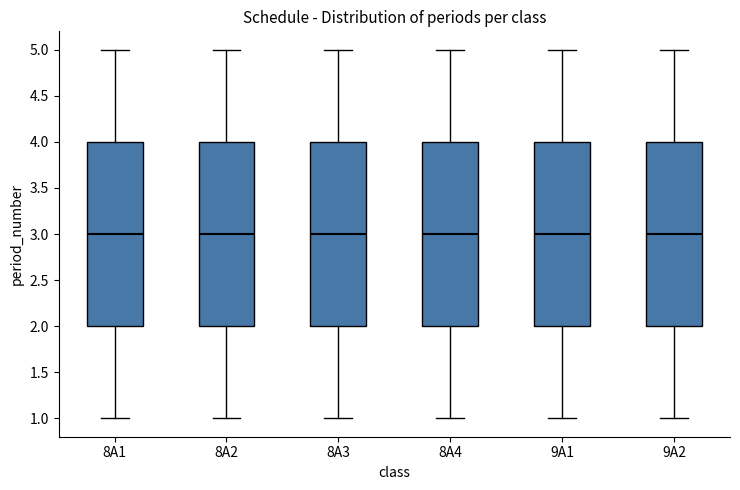

Reading left to right, transcribe this box plot: for each box, give where its median line is, the range the box spans, and where its two whiskers end, as read against the y-axis. The values are not printed on the chart, so give them approximately, as read against the axis.

8A1: median 3, box 2 to 4, whiskers 1 to 5
8A2: median 3, box 2 to 4, whiskers 1 to 5
8A3: median 3, box 2 to 4, whiskers 1 to 5
8A4: median 3, box 2 to 4, whiskers 1 to 5
9A1: median 3, box 2 to 4, whiskers 1 to 5
9A2: median 3, box 2 to 4, whiskers 1 to 5